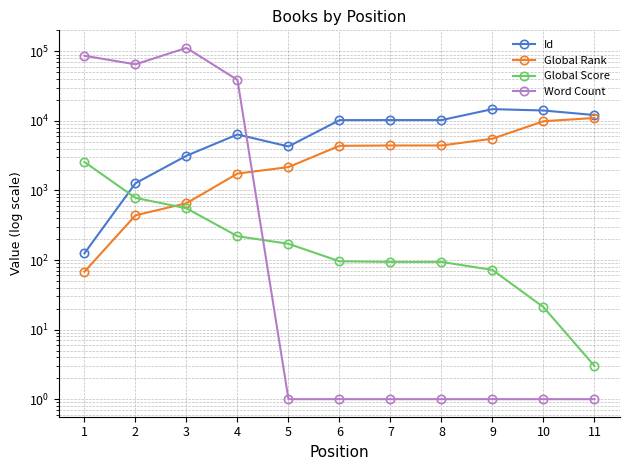

The Word Count series shows 112000 at 3. True or false?

True